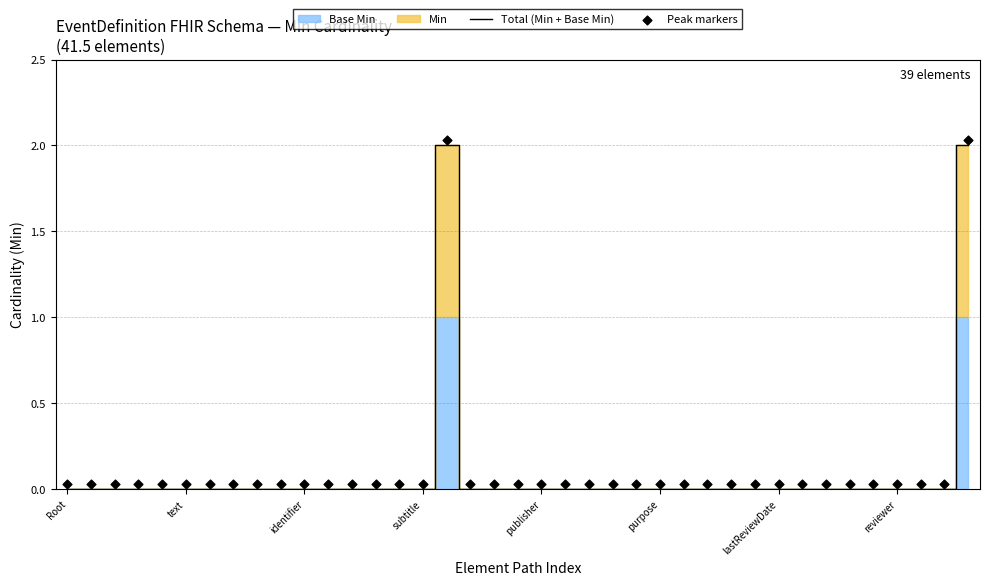

At which category is the sum across all series the highest?

16